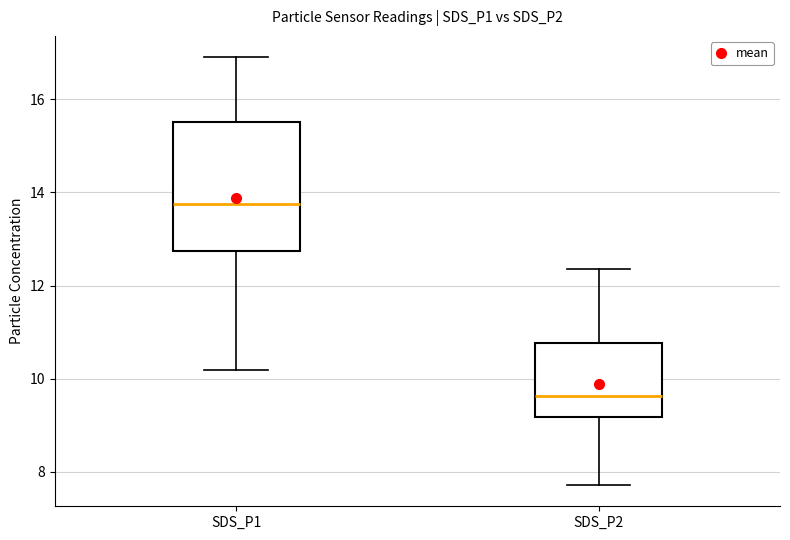

Which box has the lowest median line?

SDS_P2